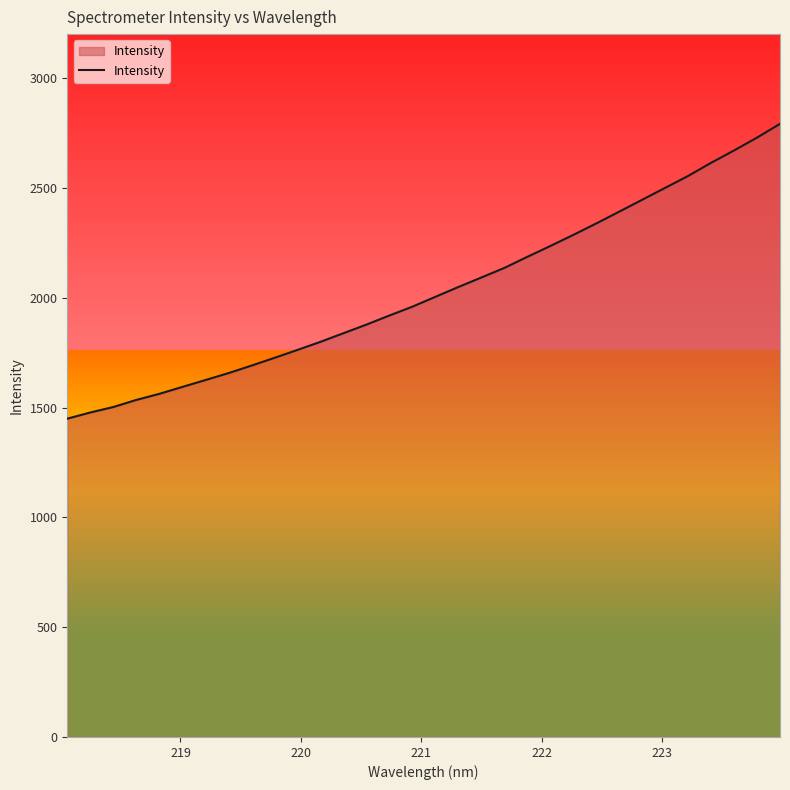

What is the difference between the maximum and minimum values?

1342.3